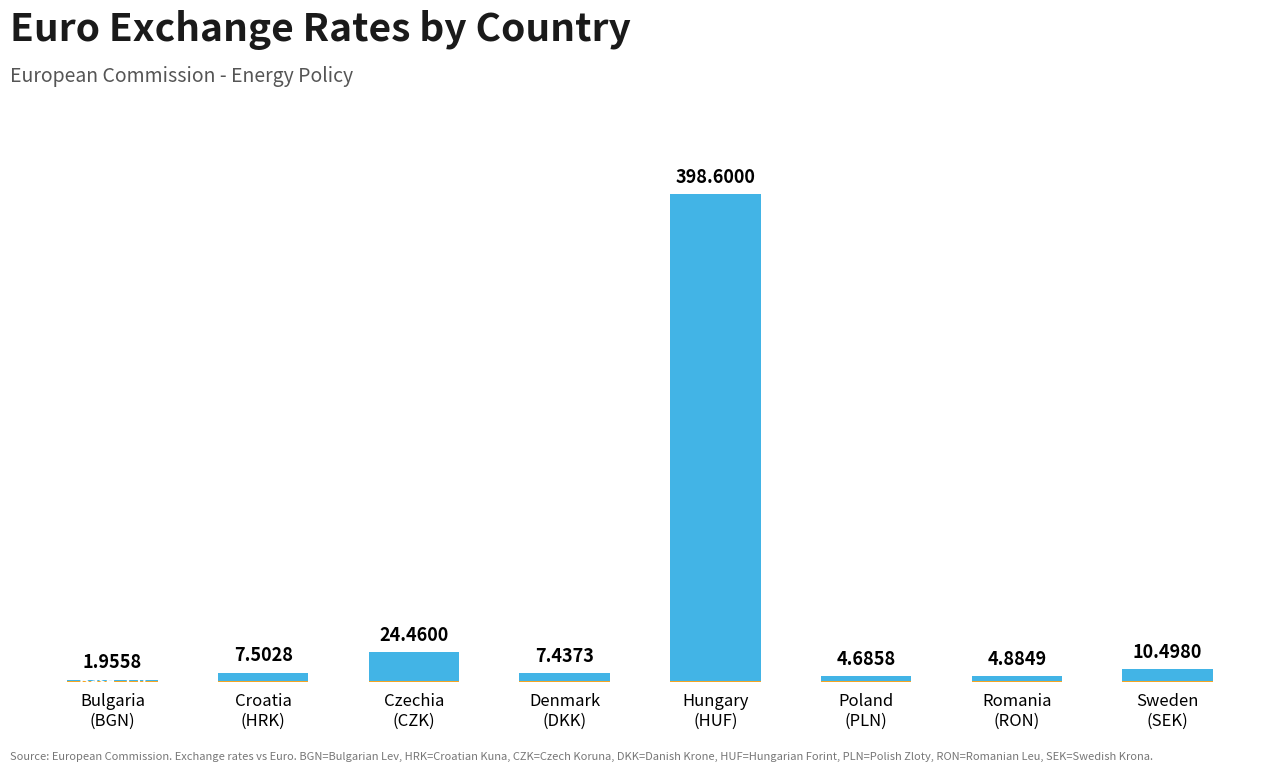

The value of Base (1.0) at Romania
(RON) is 1.7. True or false?

False